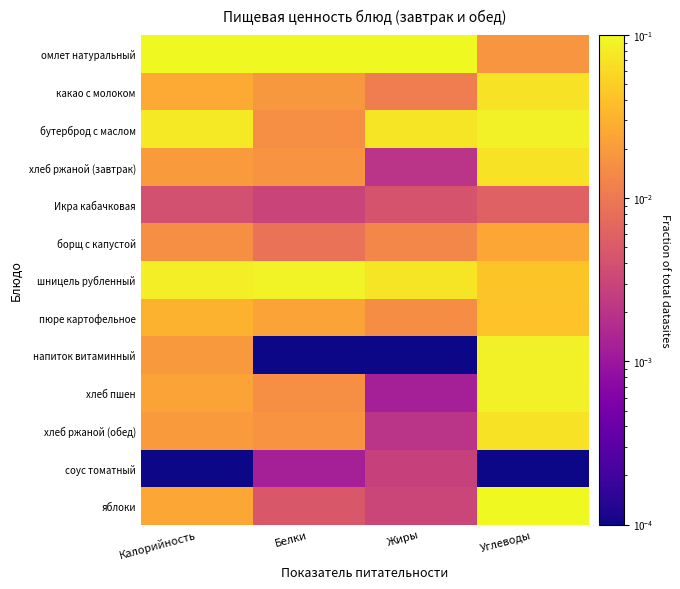

At which category does the chart reach its peak across all series?

Калорийность